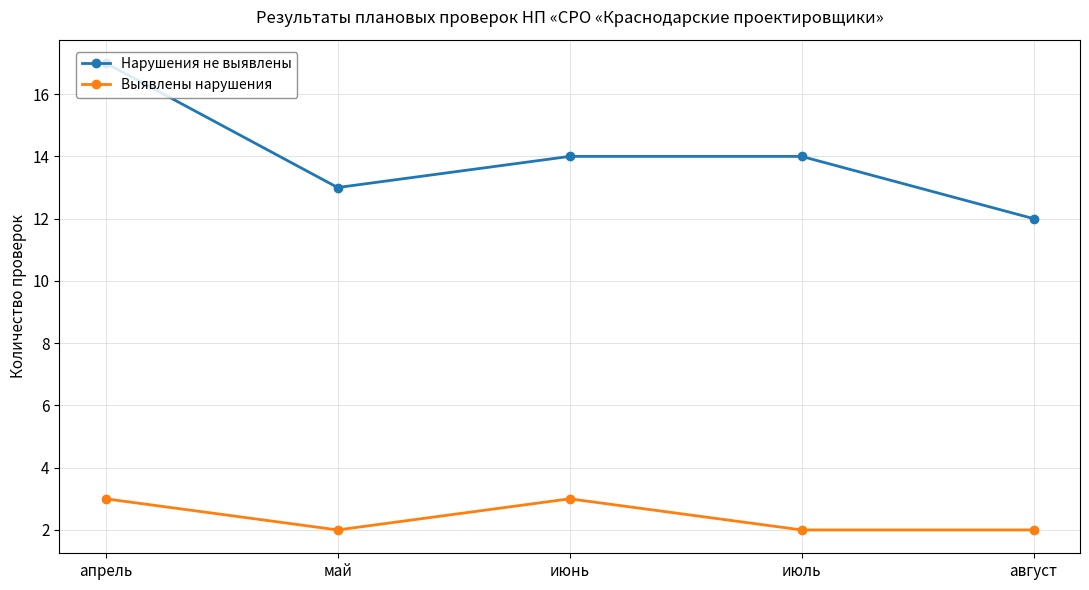

True or false: Нарушения не выявлены and Выявлены нарушения intersect in this chart.

False